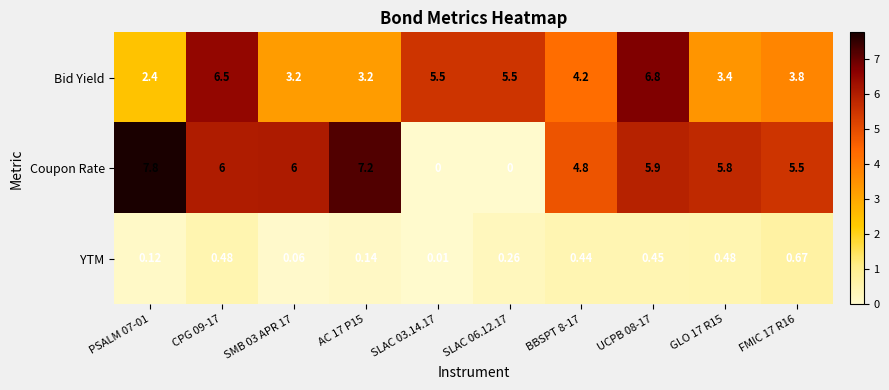

Which series has the largest total across all categories?

Coupon Rate